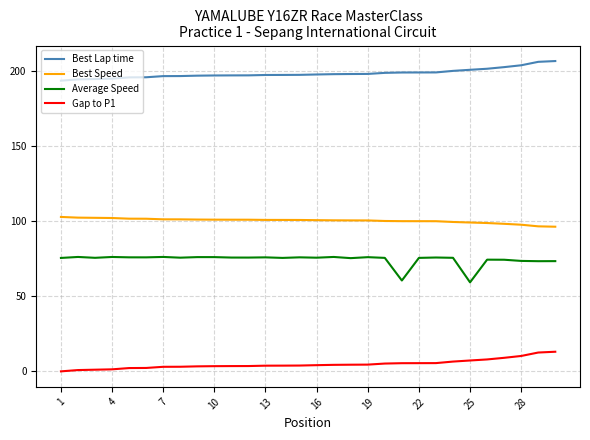

True or false: Best Speed and Best Lap time intersect in this chart.

False